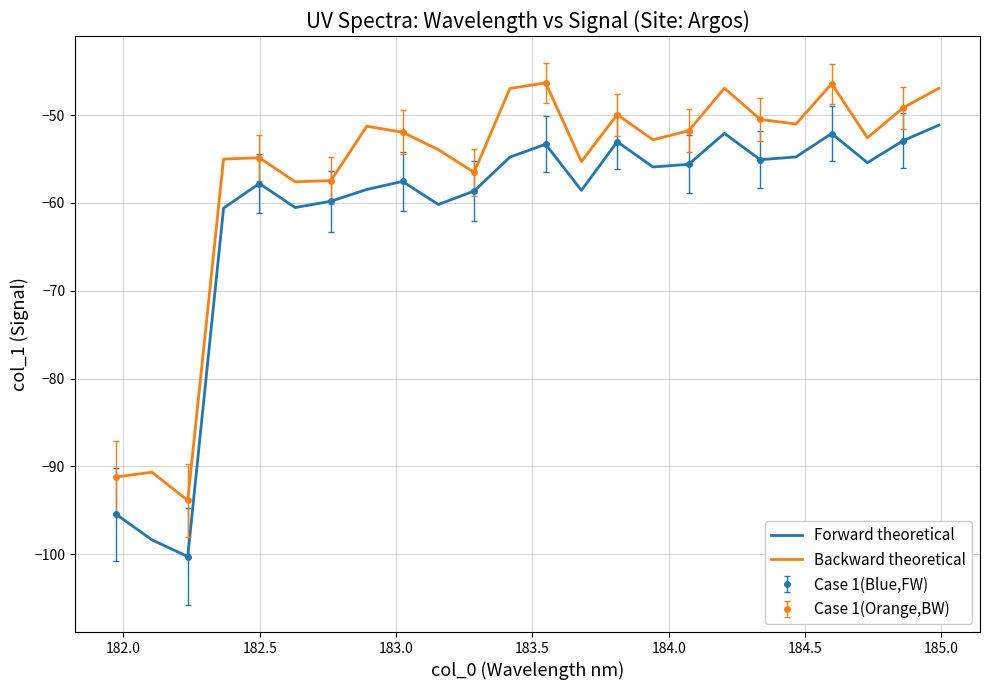

How many values in the Backward theoretical series exceed -51?

8